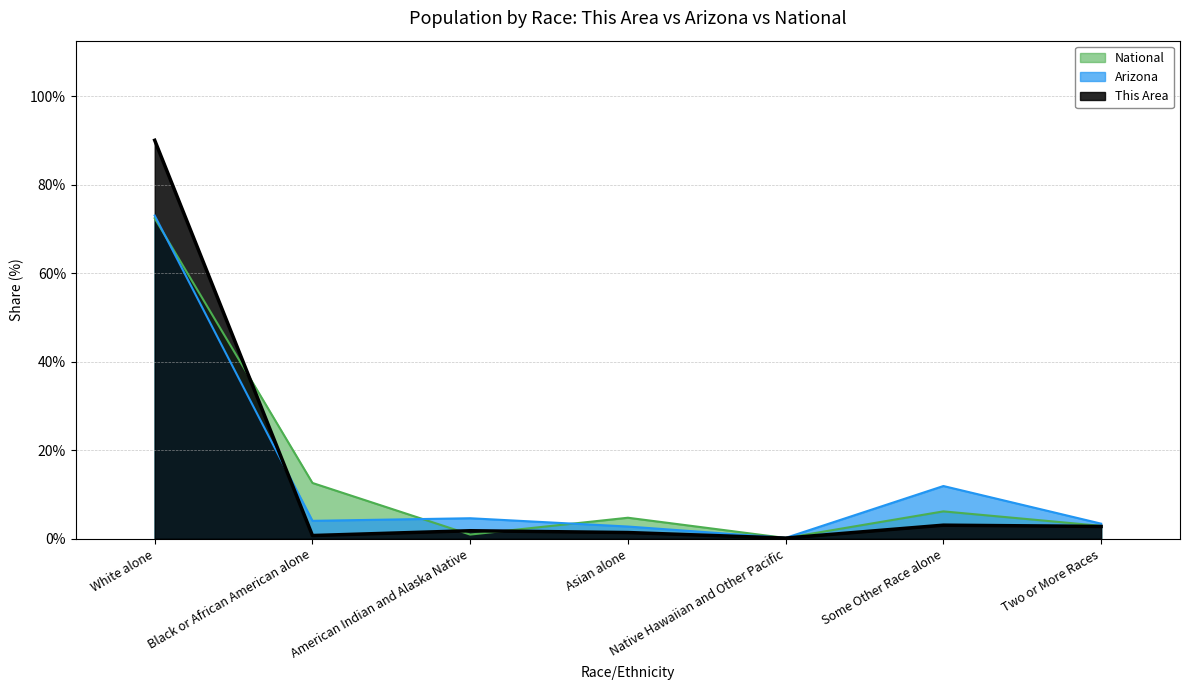

Which label corresponds to the largest value in the chart?

White alone